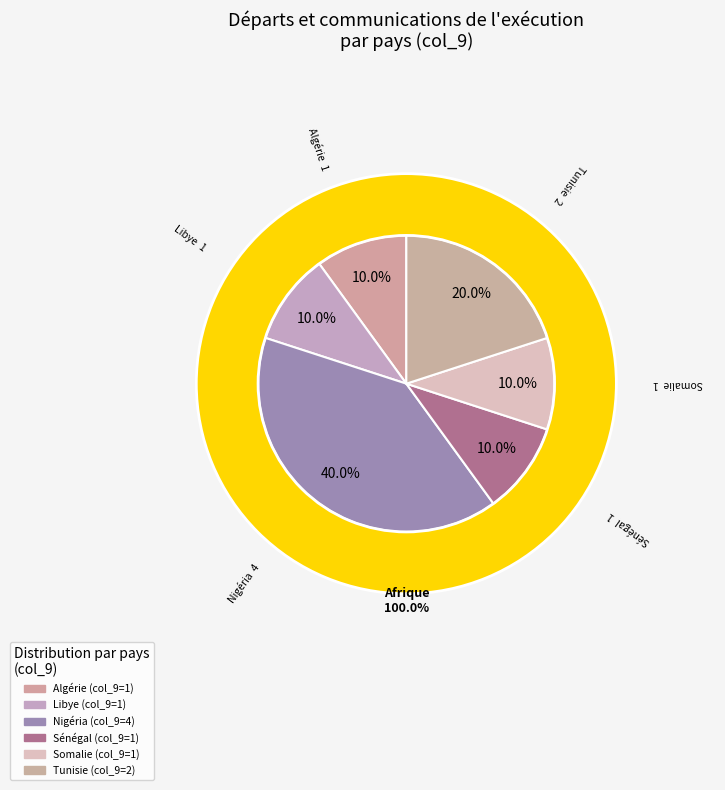

Is there a majority slice in this chart?

No